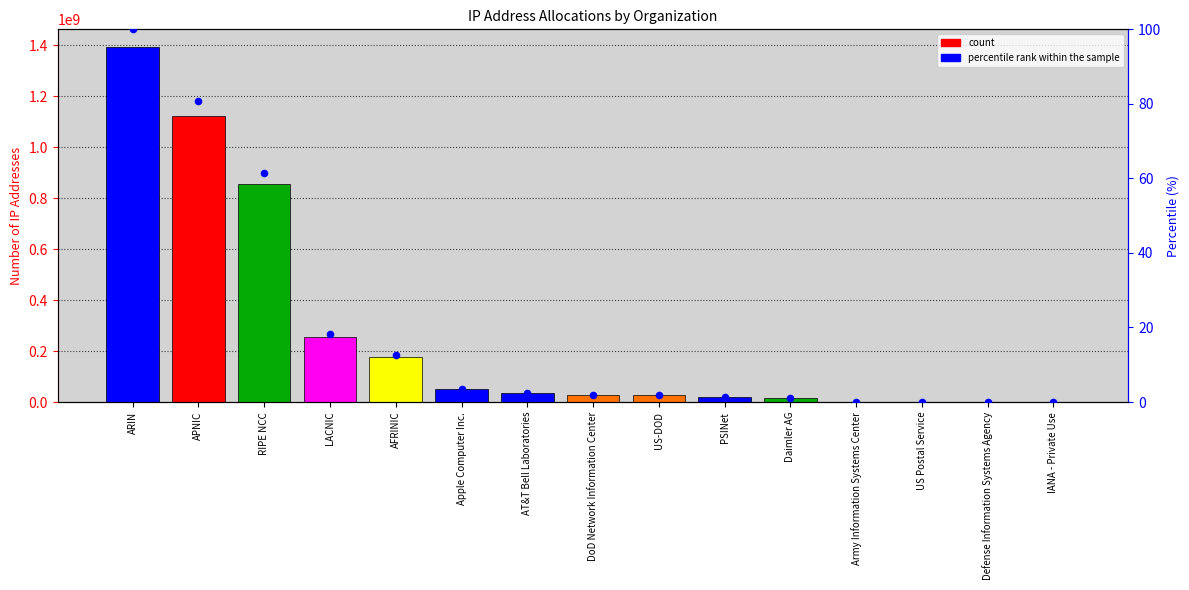

Which series has the largest total across all categories?

col_1